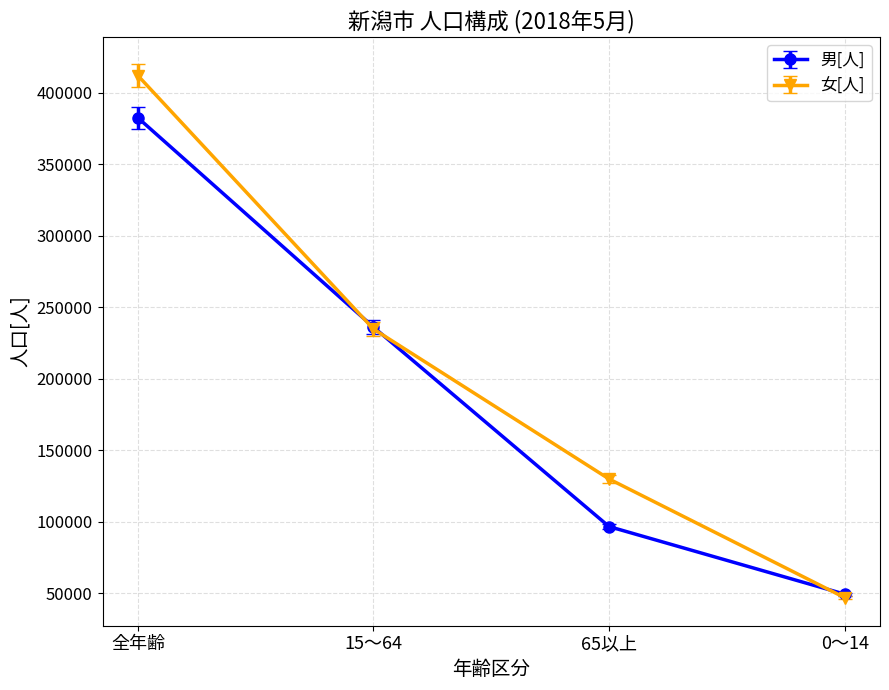

At which label does 女[人] reach its peak?

全年齢